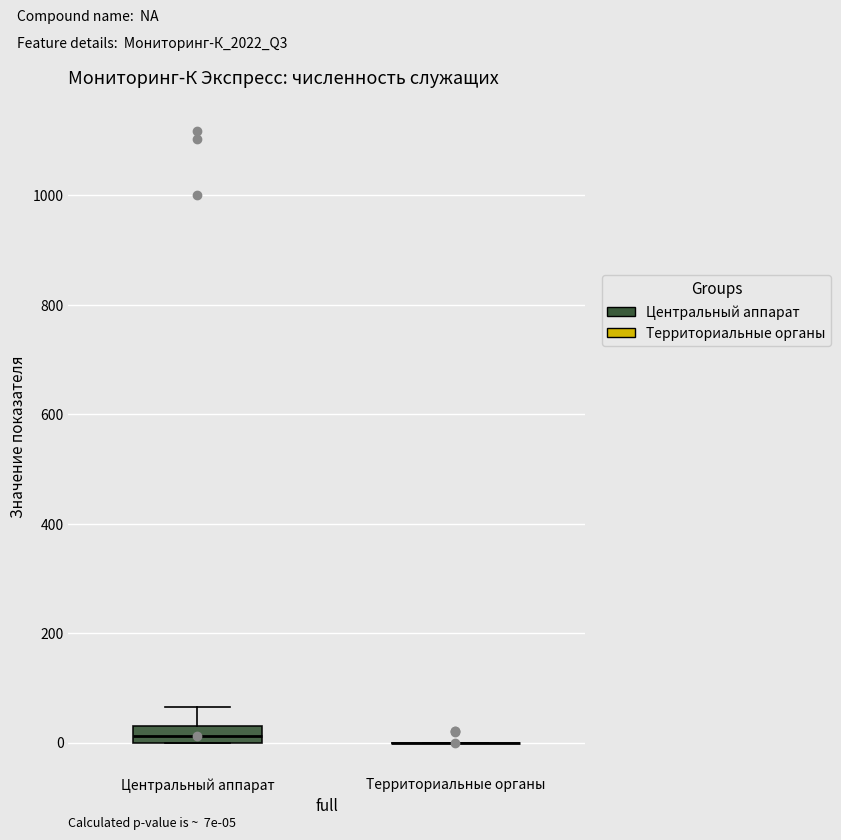

Comparing the boxes themselves (not the whiskers), which one is the tallest?

Центральный аппарат